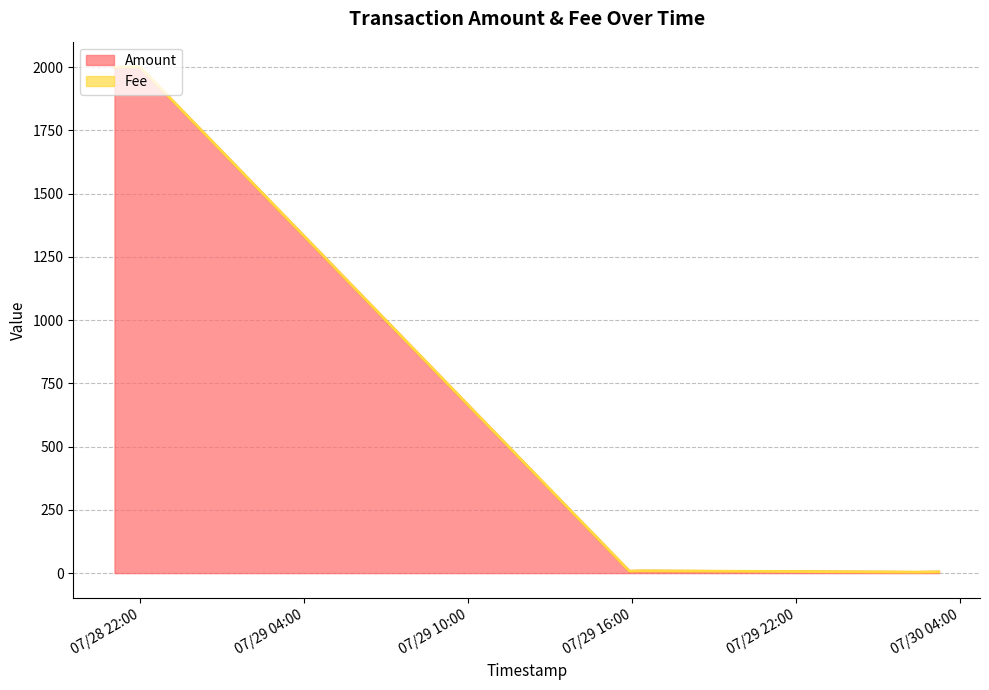

List the labels in order of value, smallest first.

2016-07-30 02:26:50, 2016-07-30 03:13:17, 2016-07-29 15:54:04, 2016-07-29 16:24:24, 2016-07-28 21:03:51, 2016-07-28 21:59:33